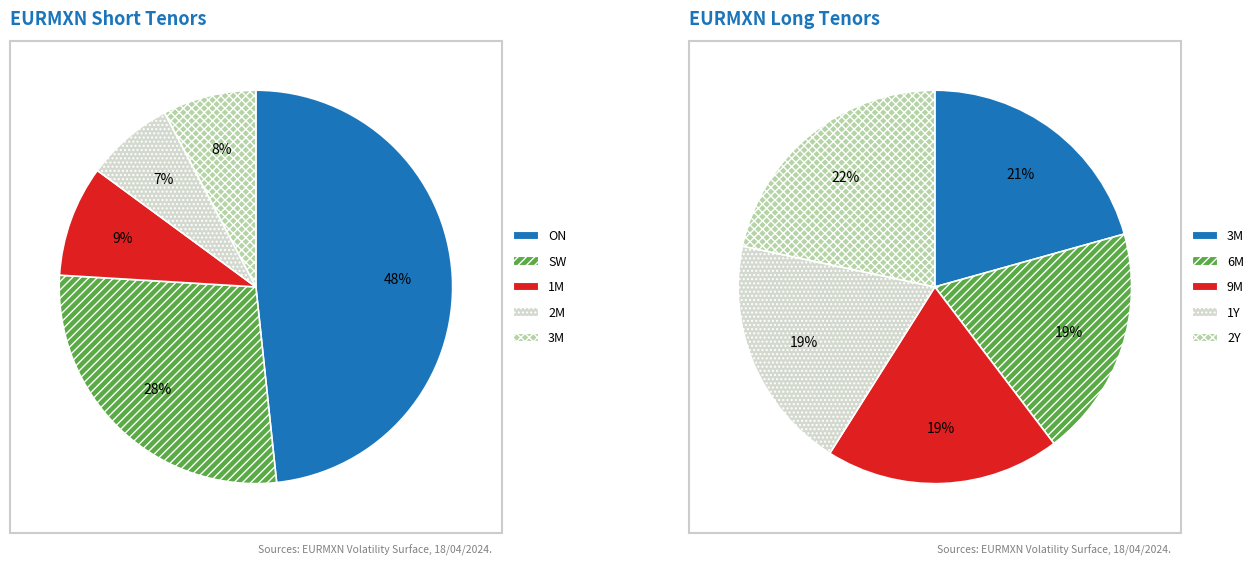

Is there any slice that represents more than half of the pie?

No